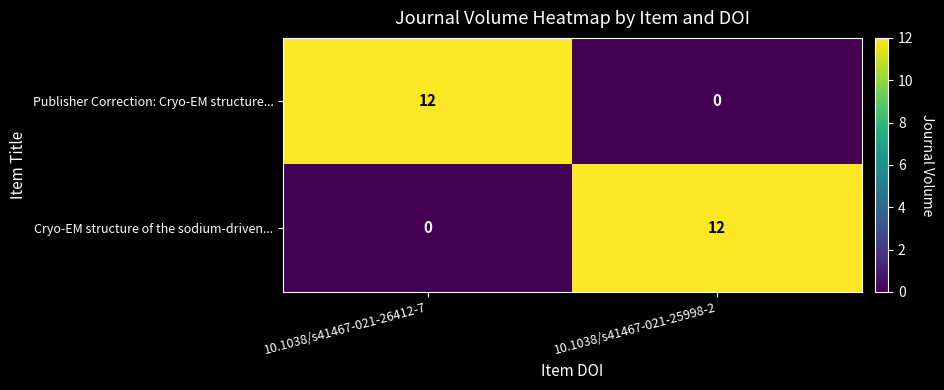

What is the total value across all series at 10.1038/s41467-021-25998-2?

12